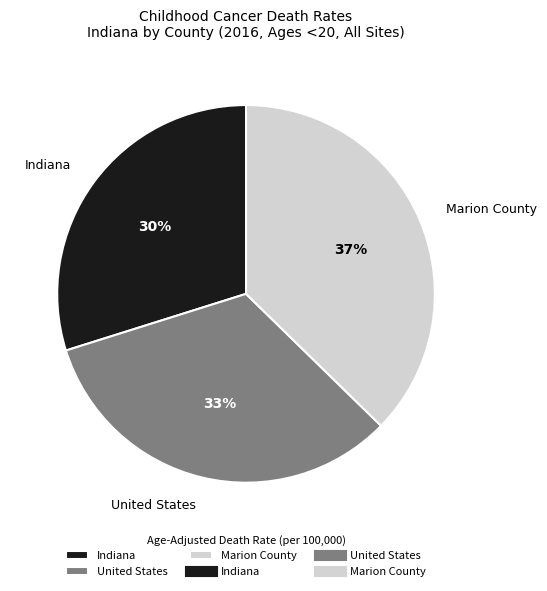

Combined, do Marion County and Indiana account for over 50%?

Yes